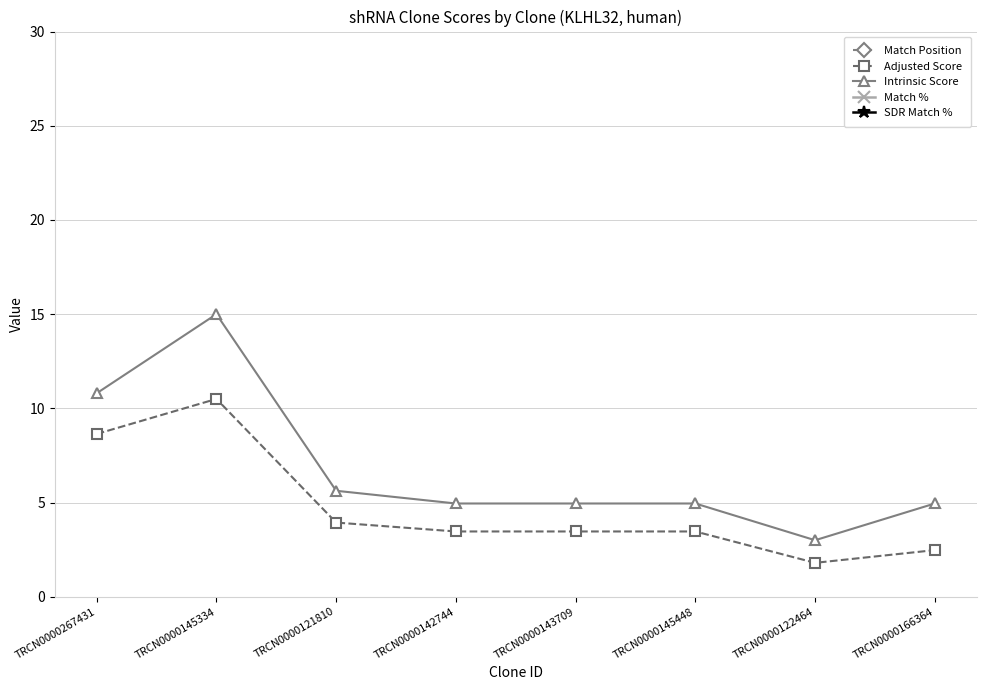

What is the difference between the Match Position values at TRCN0000145334 and TRCN0000267431?

967.0